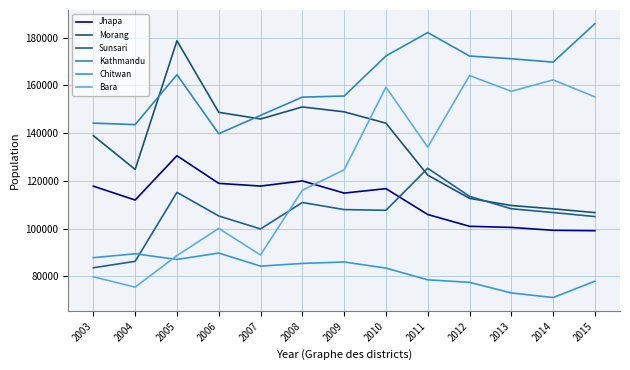

Which label corresponds to the largest value in the chart?

2015